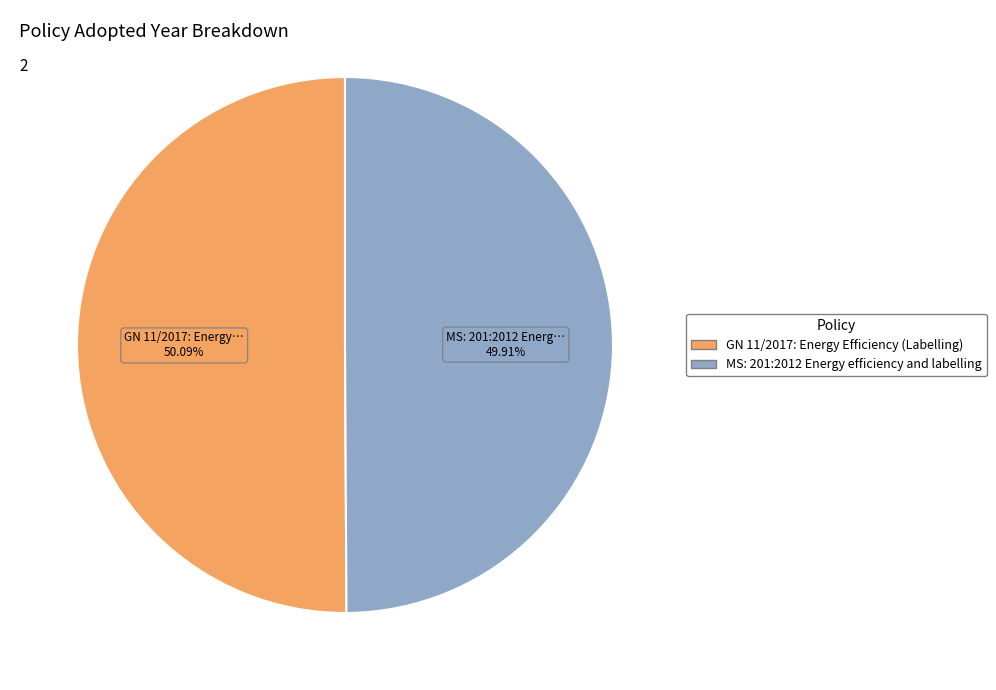

To the nearest percent, what portion does MS: 201:2012 Energy efficiency and labelling represent?

50%